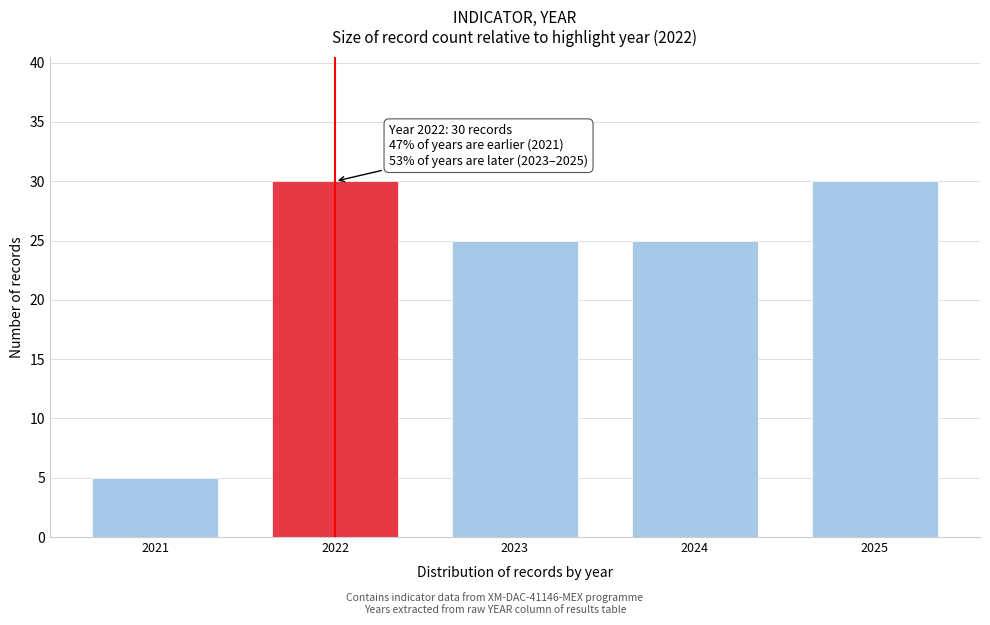

Reading left to right, extract all data points from this chart.

2021=5	2022=30	2023=25	2024=25	2025=30